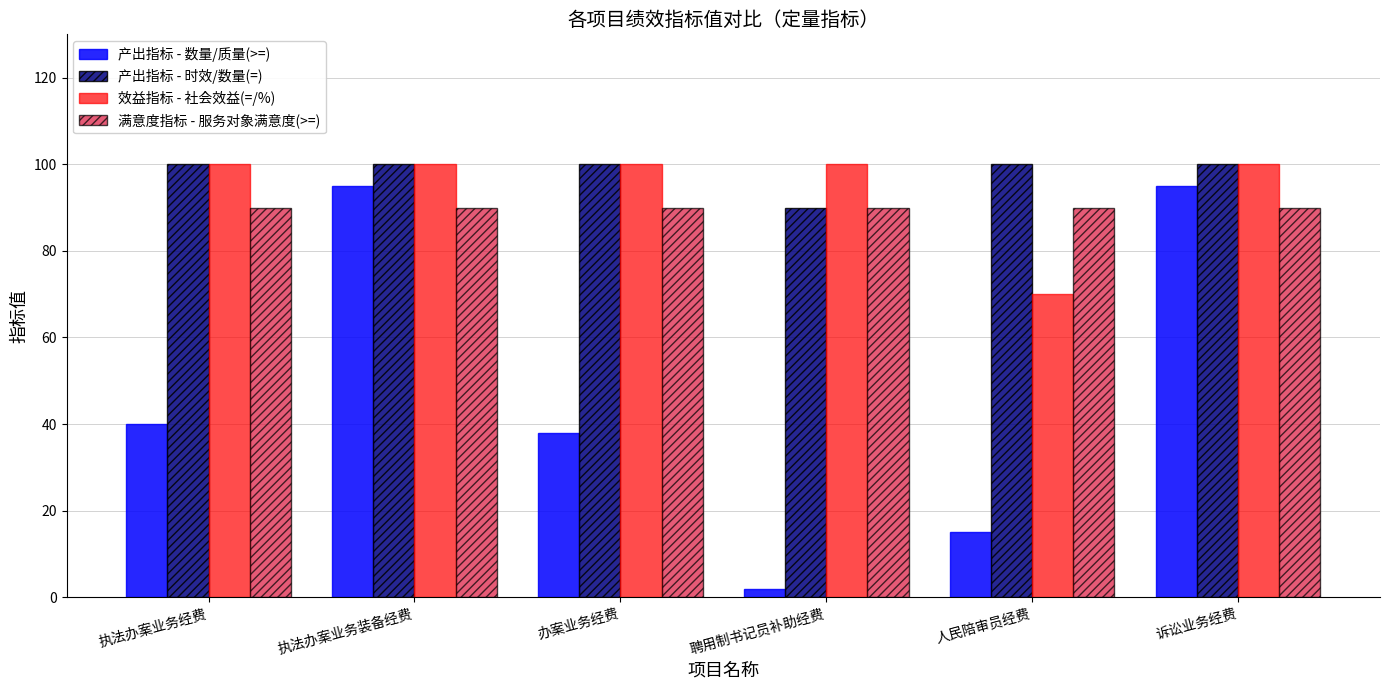

What is the minimum value for 满意度指标 - 服务对象满意度(>=)?

90